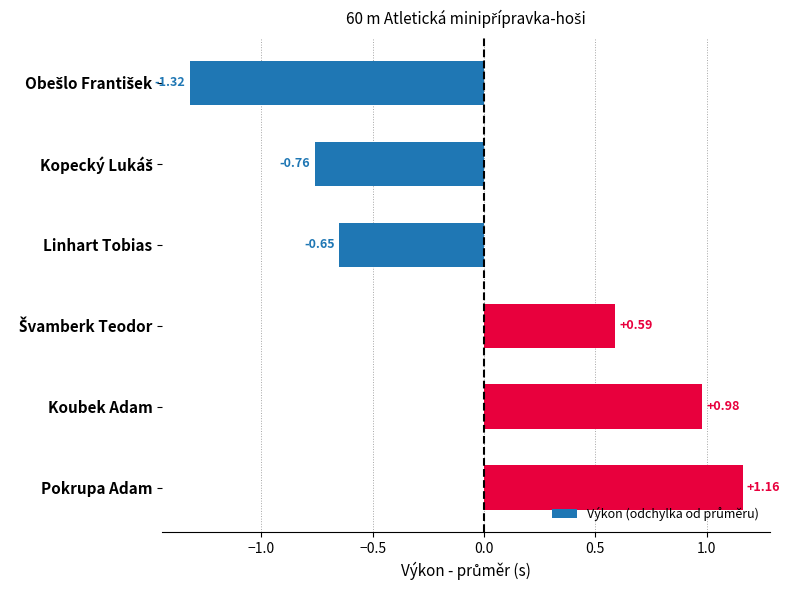

Between Koubek Adam and Linhart Tobias, which is larger?

Koubek Adam